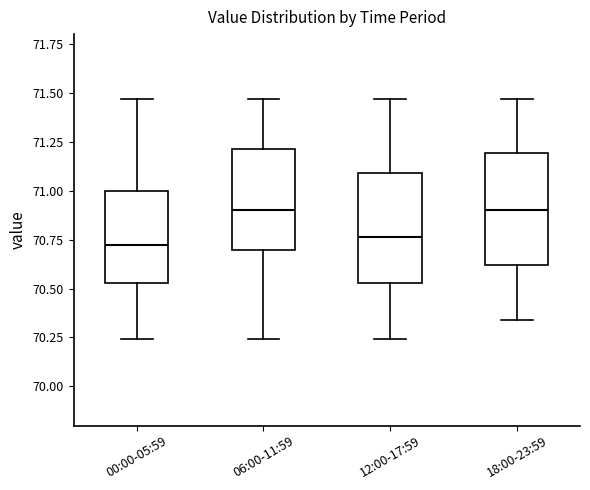

Reading left to right, transcribe this box plot: for each box, give where its median line is, the range the box spans, and where its two whiskers end, as read against the y-axis. The values are not printed on the chart, so give them approximately, as read against the axis.

00:00-05:59: median 70.70, box 70.55 to 71.00, whiskers 70.25 to 71.45
06:00-11:59: median 70.90, box 70.70 to 71.20, whiskers 70.25 to 71.45
12:00-17:59: median 70.75, box 70.55 to 71.10, whiskers 70.25 to 71.45
18:00-23:59: median 70.90, box 70.60 to 71.20, whiskers 70.35 to 71.45